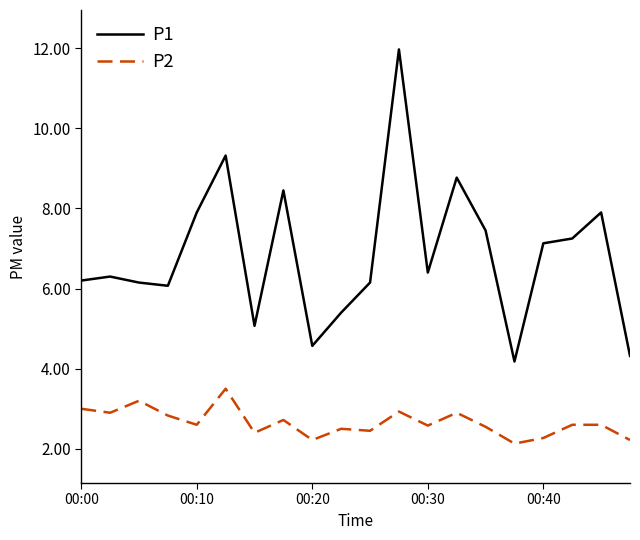

Does the chart have visible grid lines?

No